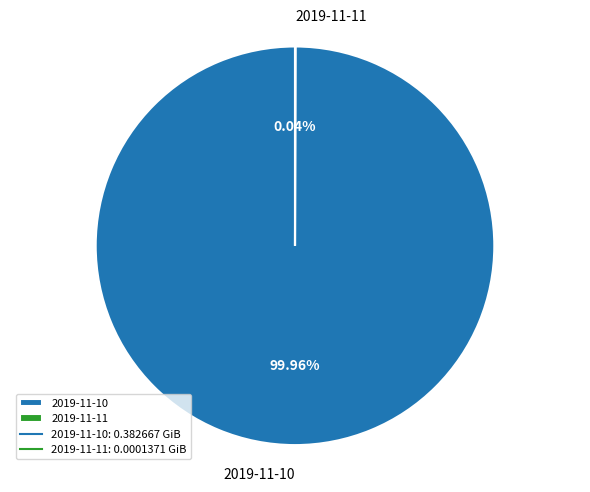

To the nearest percent, what percentage of the pie is 2019-11-10?

100%